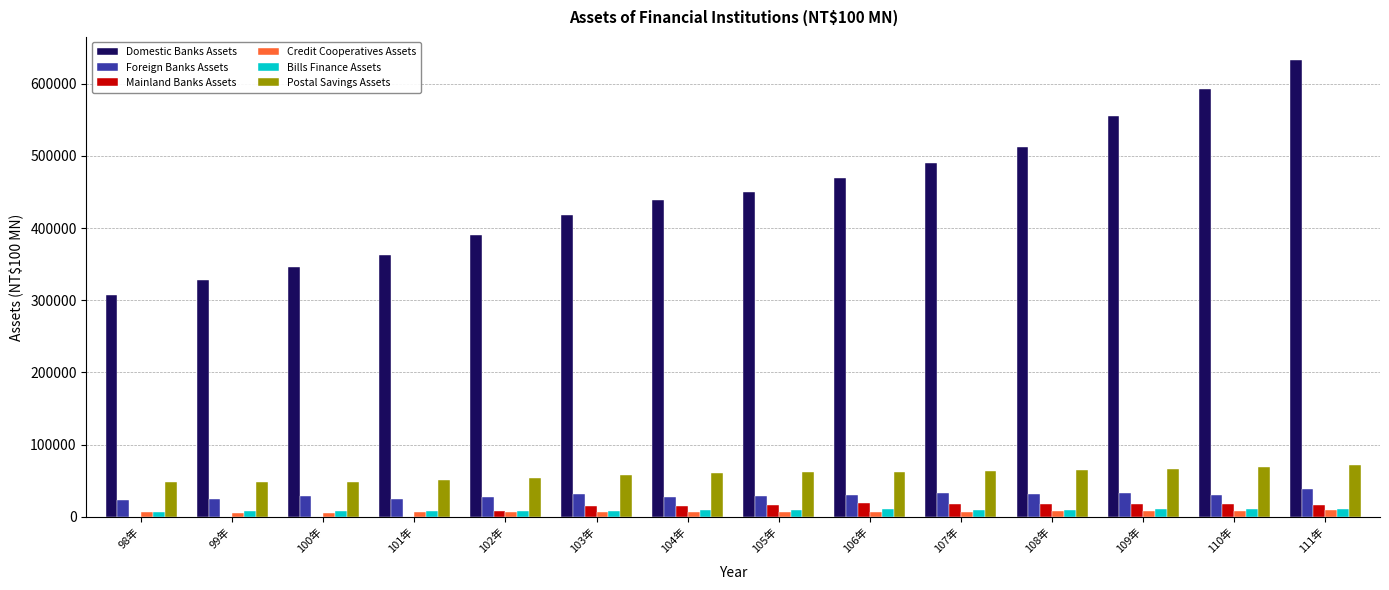

Which series changed the most between 100年 and 107年?

Domestic Banks Assets